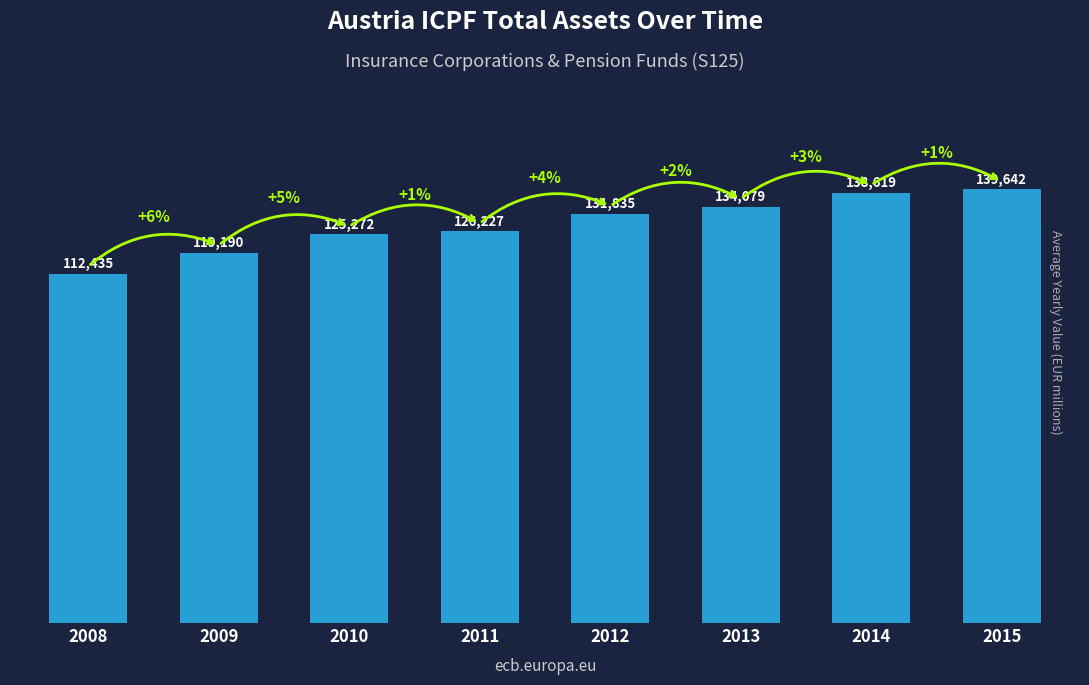

What is the smallest value displayed?

112435